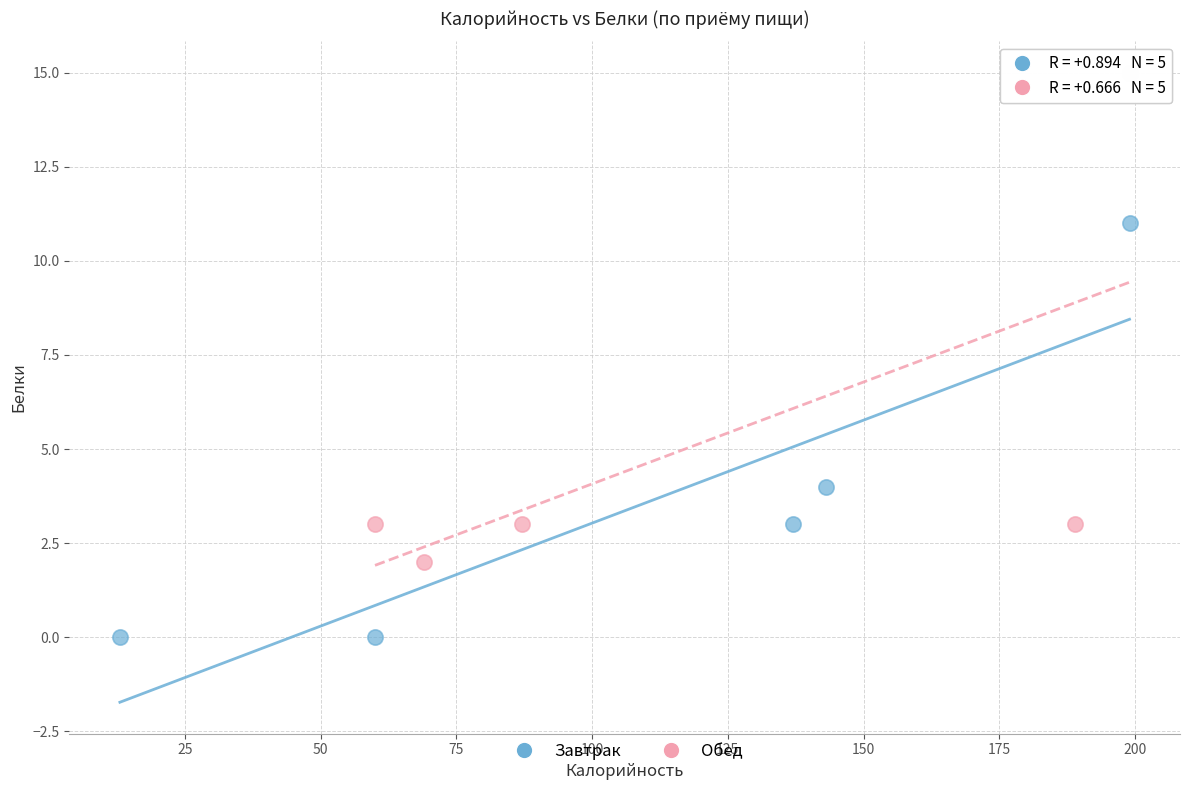

Which series contains the lowest Y value?

Завтрак